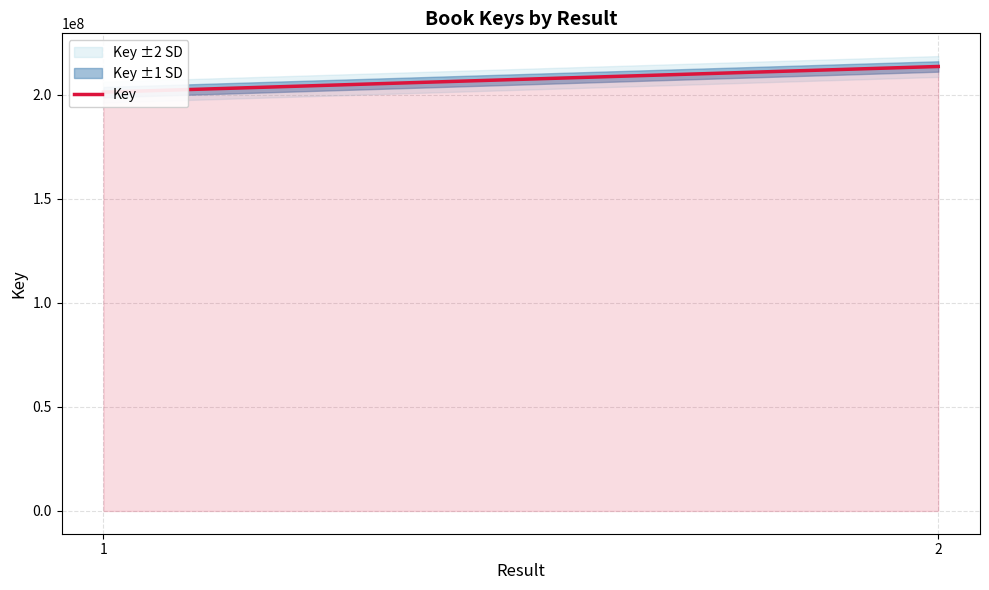

At which label is the value closest to 207325976?

1